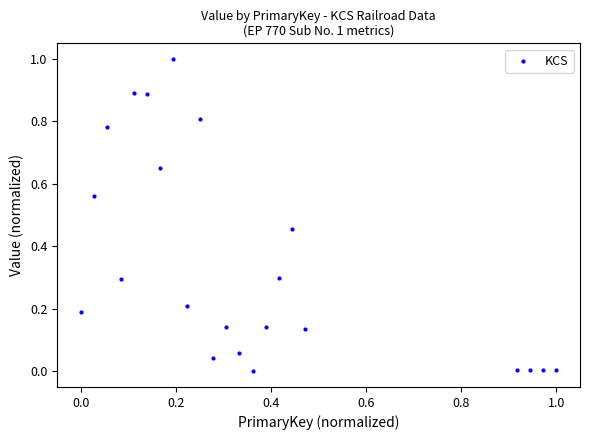

What is the range of Y values (max minus min)?

1.0